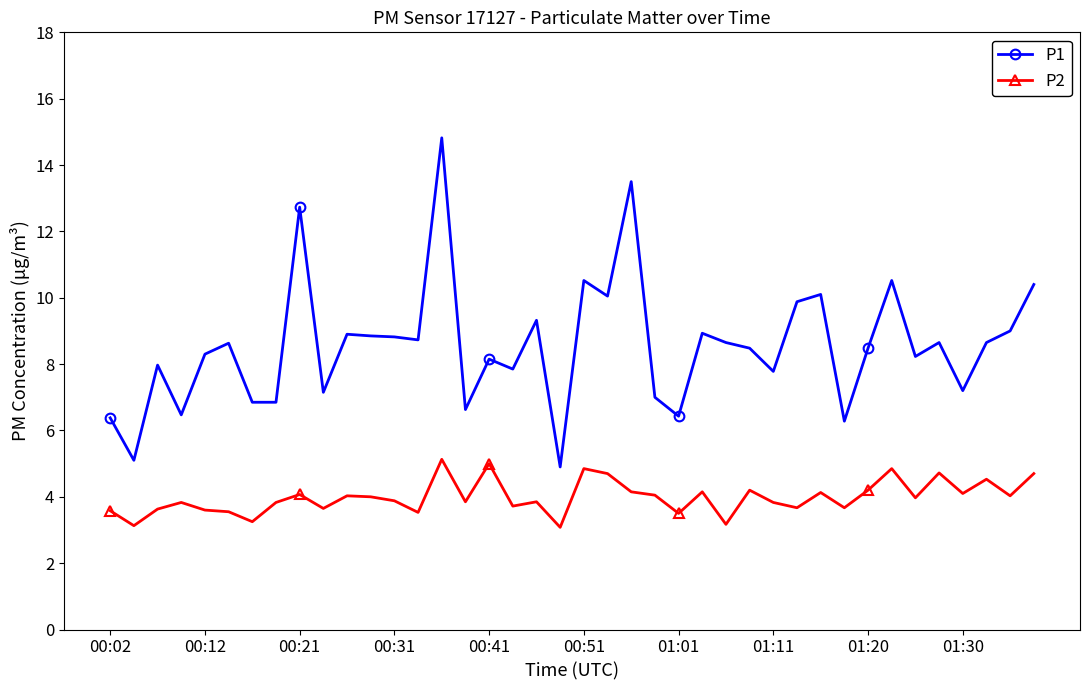

Rank the series by their average value, from highest to lowest.

P1, P2